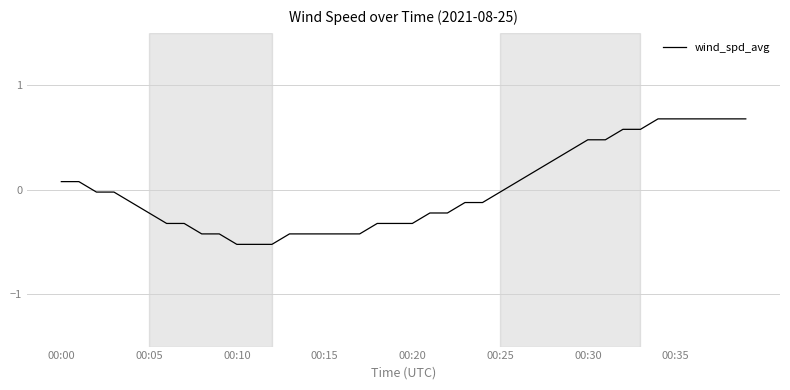

What is the greatest value displayed?

0.7